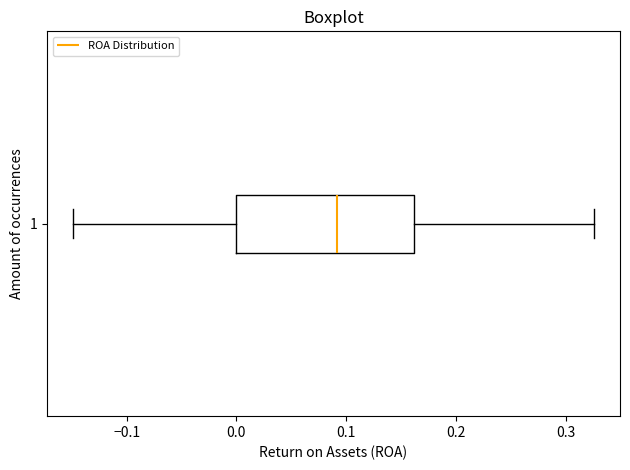

Transcribe this box plot: give where the median line is, the range the box spans, and where the two whiskers end, as read against the x-axis. The values are not printed on the chart, so give them approximately, as read against the axis.

median 0.09, box 0.00 to 0.16, whiskers -0.15 to 0.33